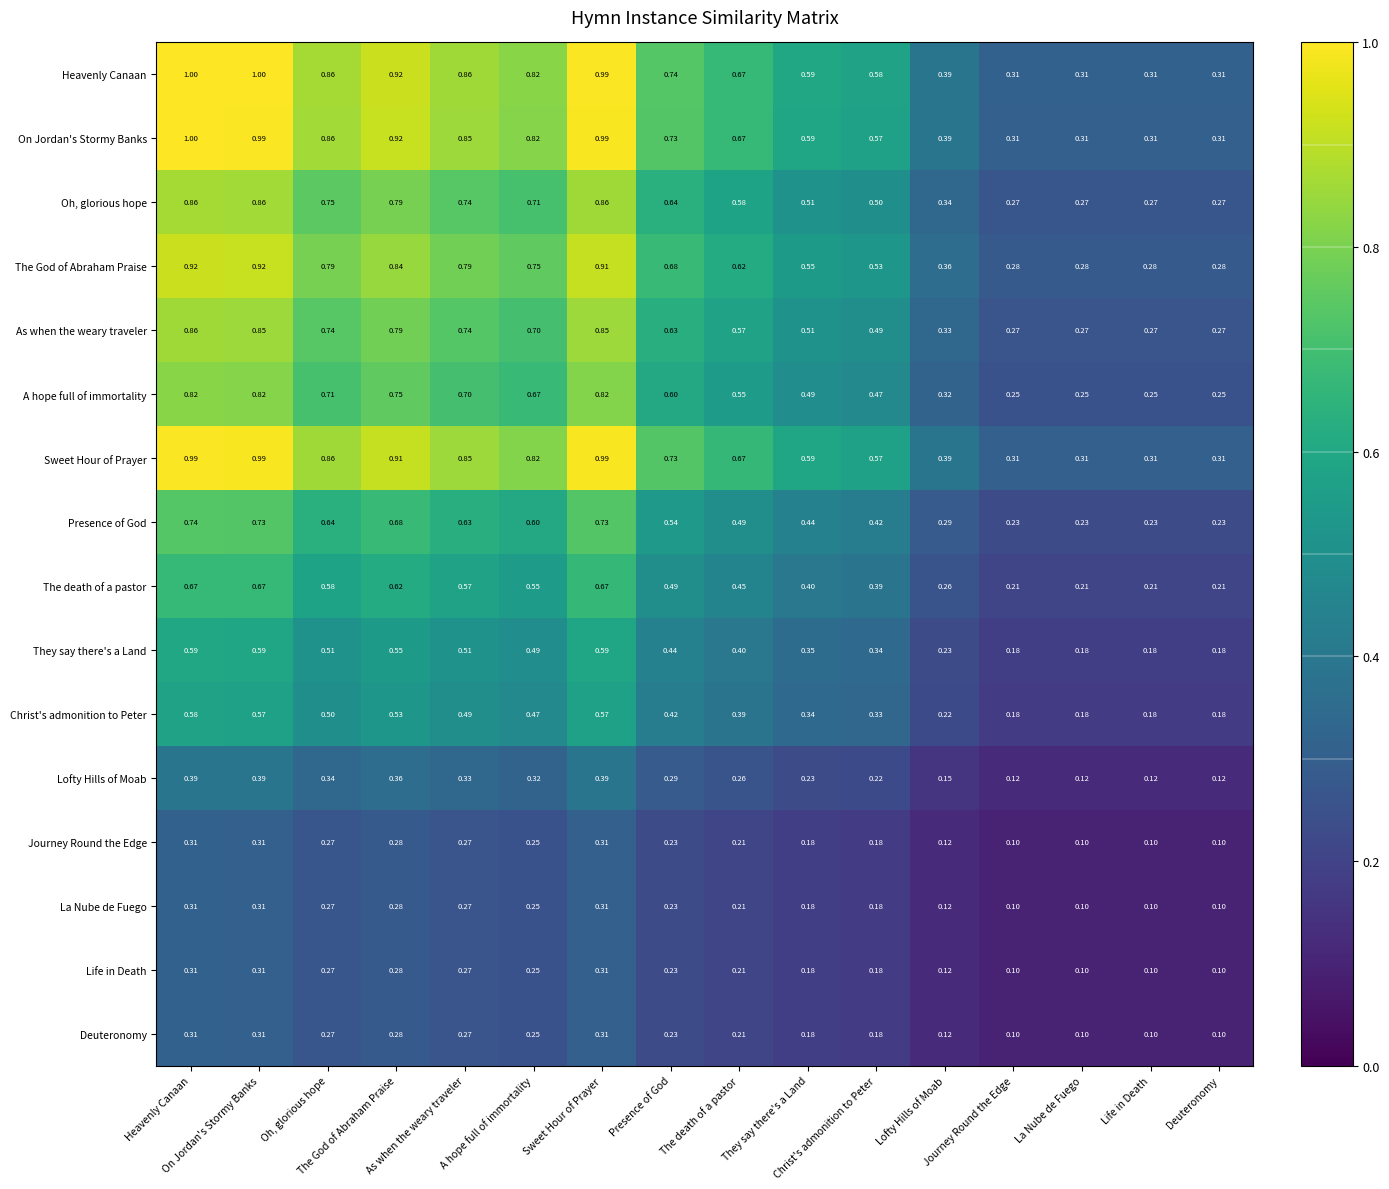

Count the number of categories in the chart.

16